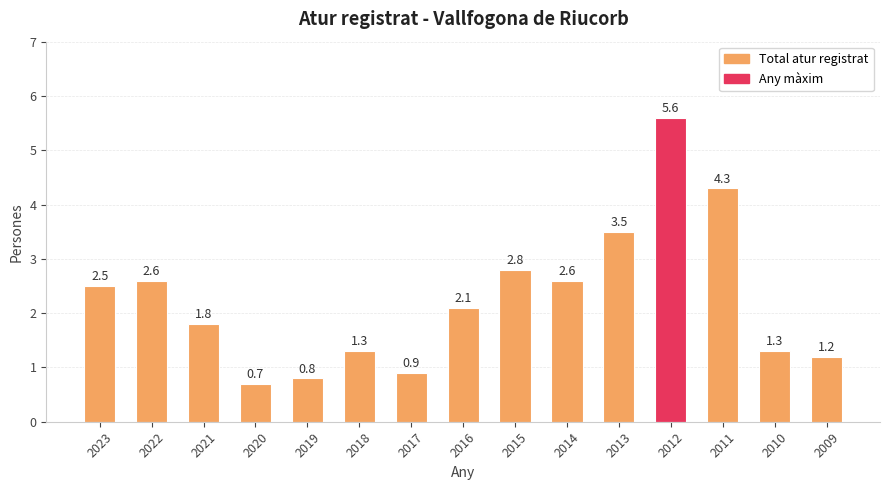

Reading left to right, list all the values displayed in this chart.

2.5	2.6	1.8	0.7	0.8	1.3	0.9	2.1	2.8	2.6	3.5	5.6	4.3	1.3	1.2